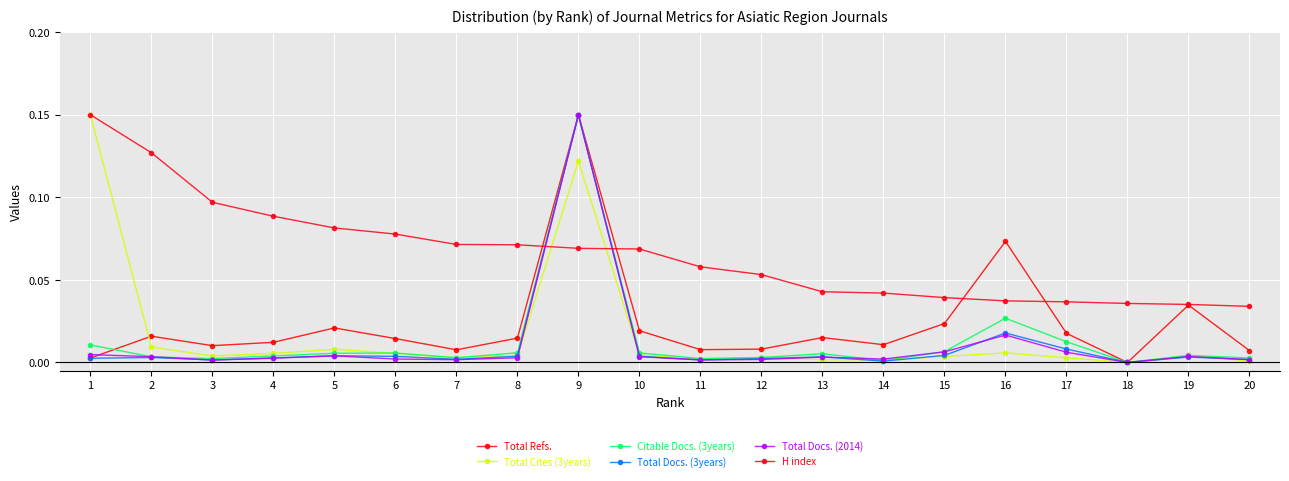

What are all the series names shown in the legend?

Total Refs., Total Cites (3years), Citable Docs. (3years), Total Docs. (3years), Total Docs. (2014), H index